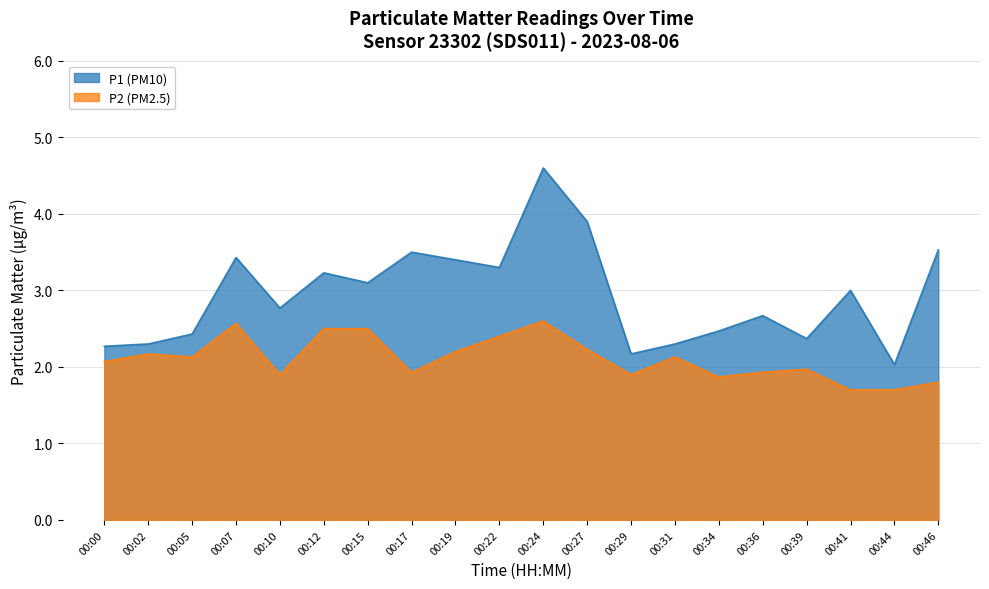

At which category does P1 reach its first local valley?

00:10